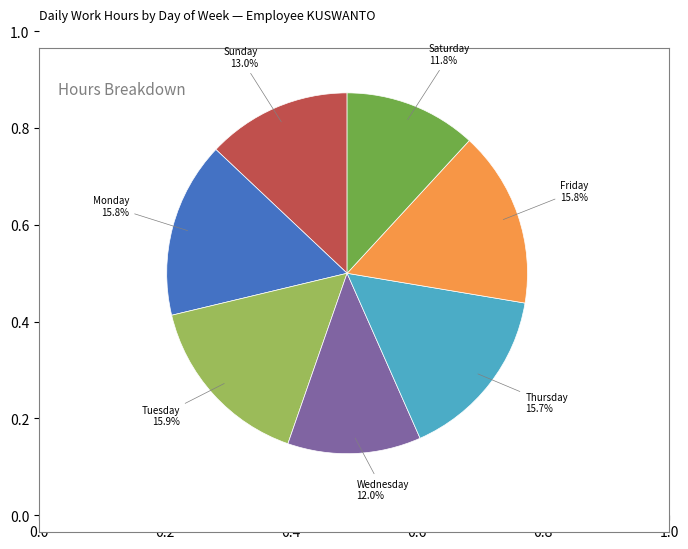

Does any single category account for the majority?

No